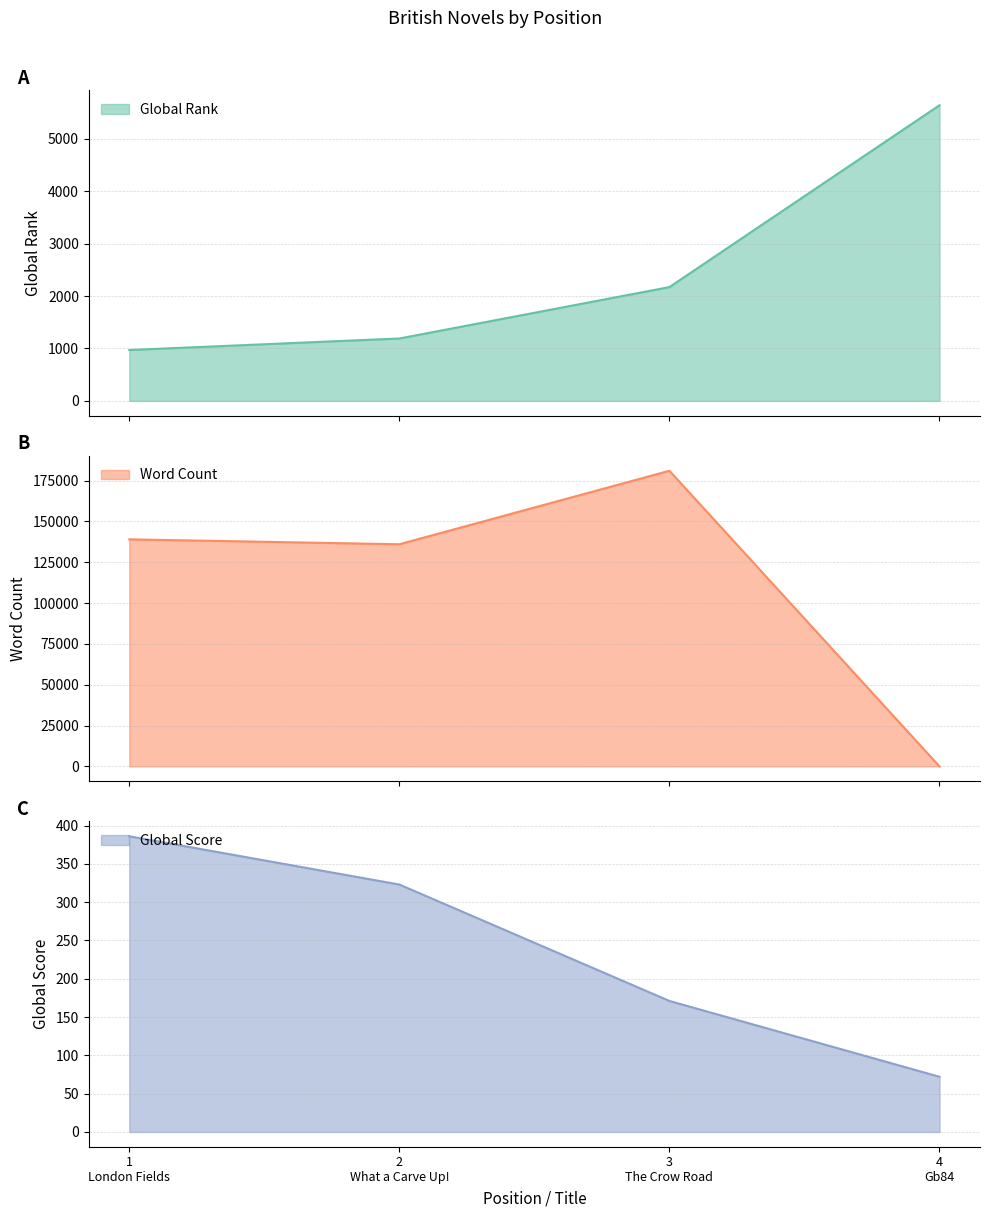

What is the sum of the Global Score values at 1
London Fields and 4
Gb84?

458